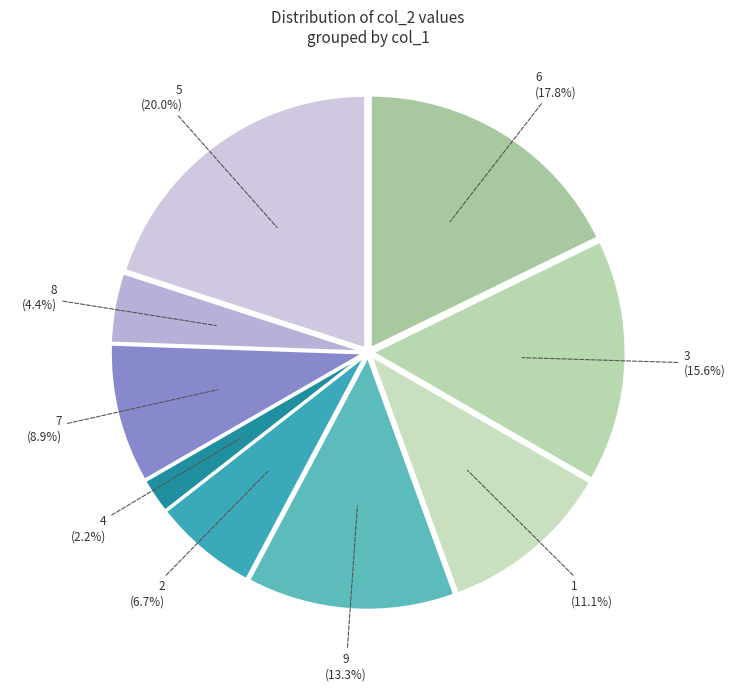

Which has a higher value, 1 or 3?

3